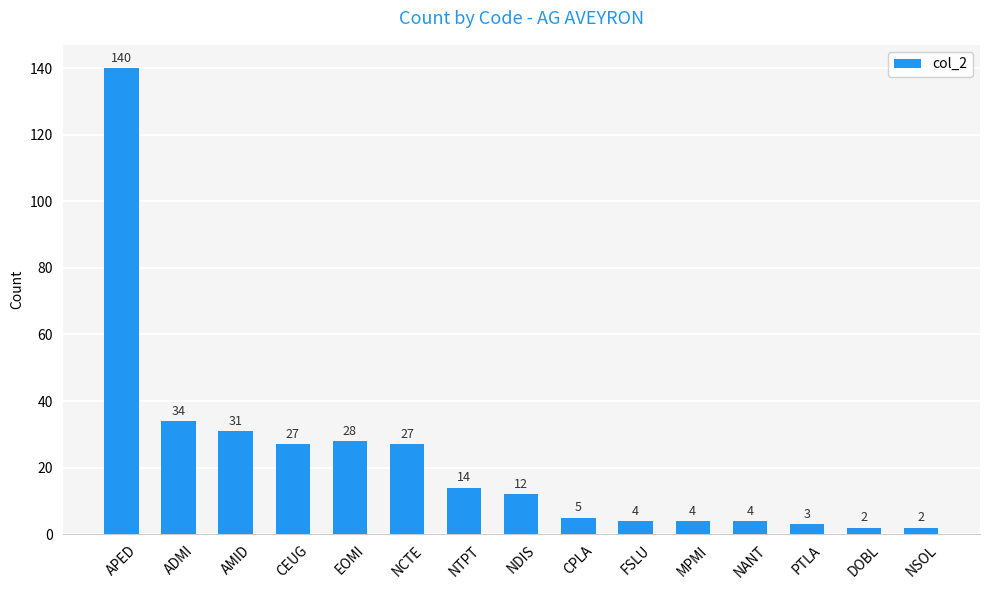

Between APED and AMID, which is larger?

APED